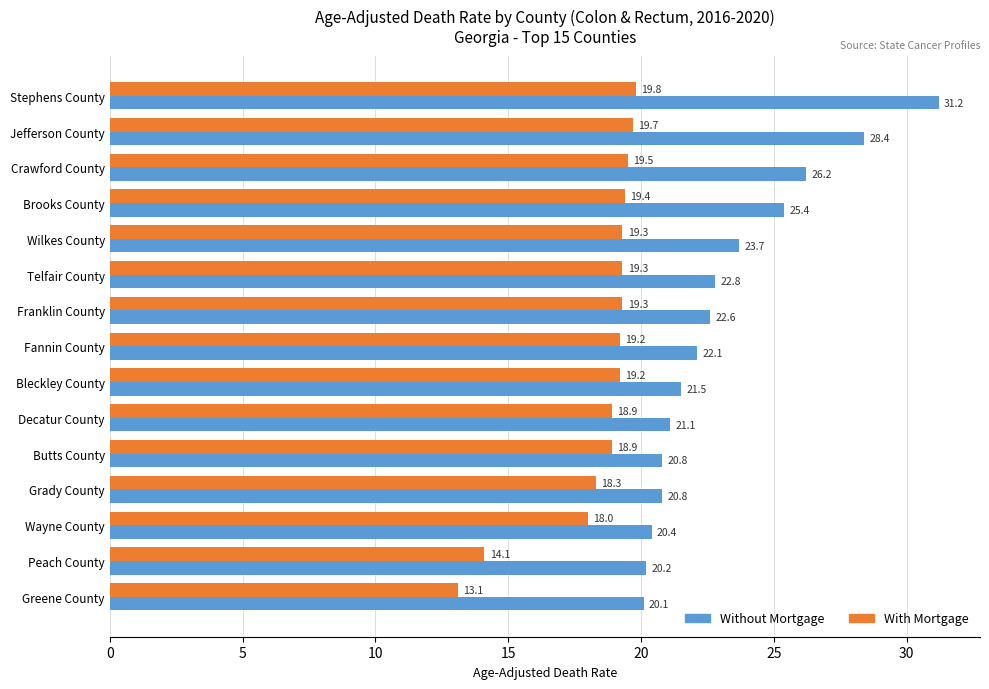

What is the difference between the Without Mortgage values at Decatur County and Jefferson County?

7.3